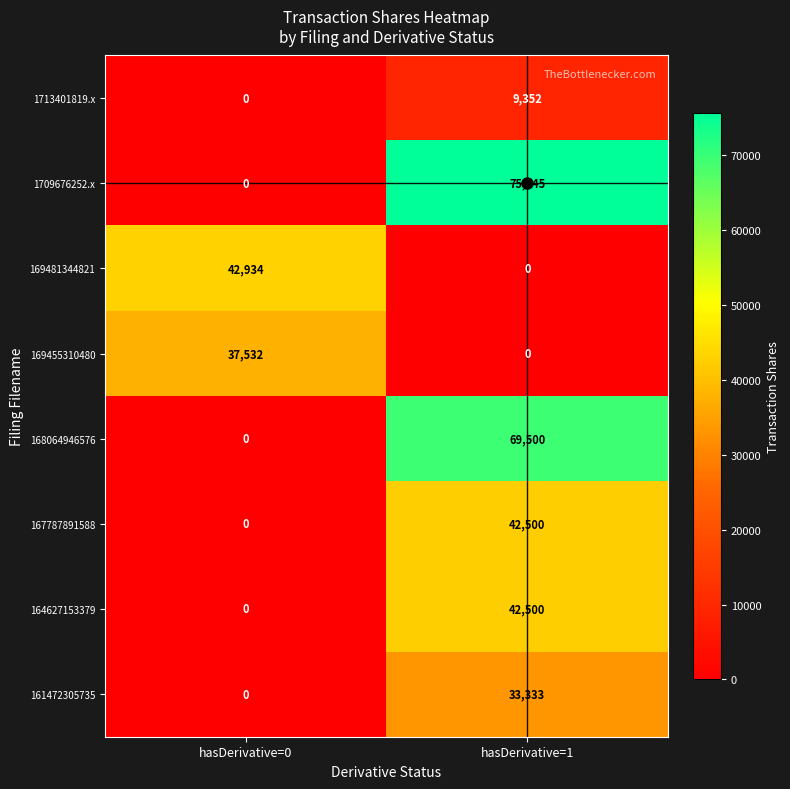

List the labels in order of 168064946576 value, largest first.

hasDerivative=1, hasDerivative=0